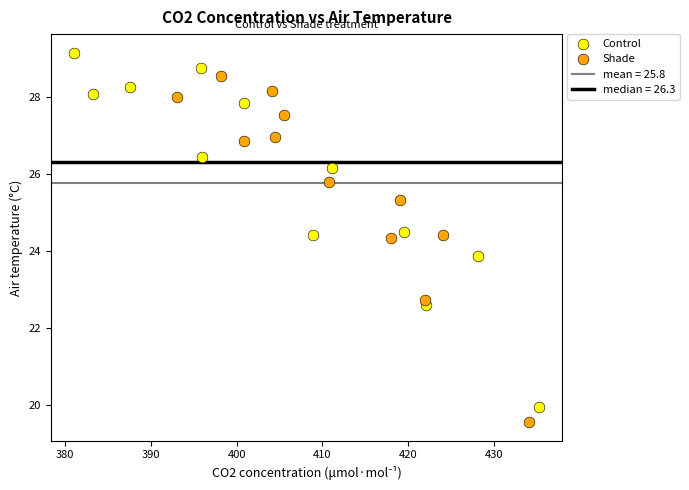

Which series contains the highest Y value?

Control